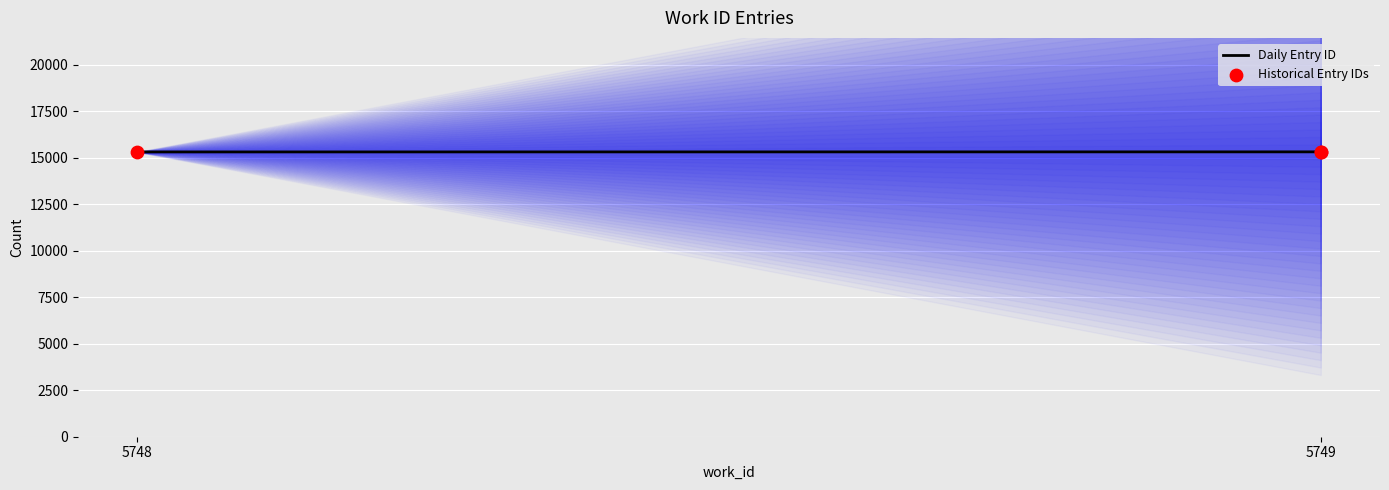

Between 5749 and 5748, which is larger?

5749